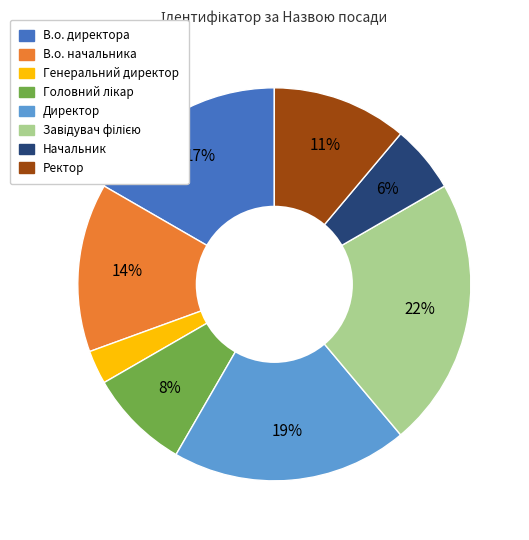

To the nearest percent, what portion does Ректор represent?

11%